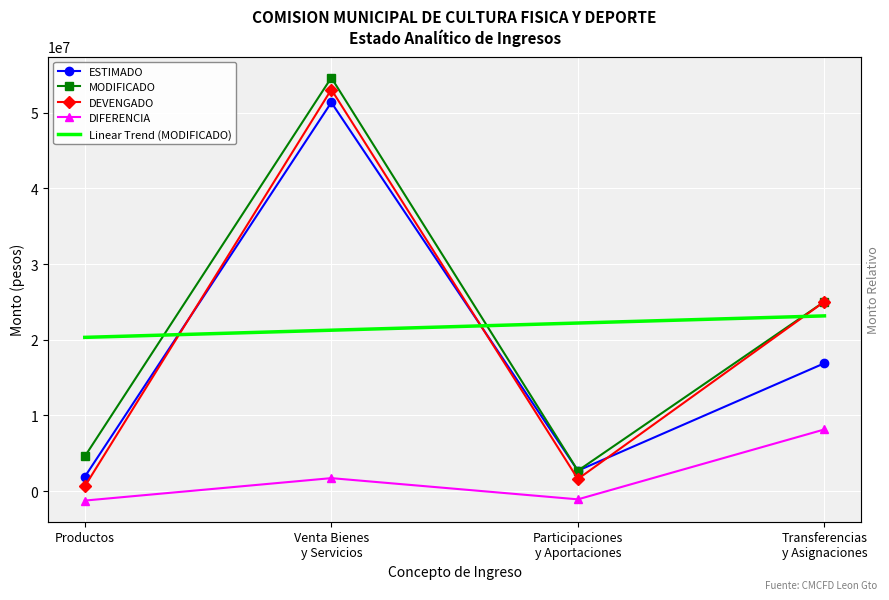

At which label does ESTIMADO first exceed 16900006?

Venta Bienes
y Servicios